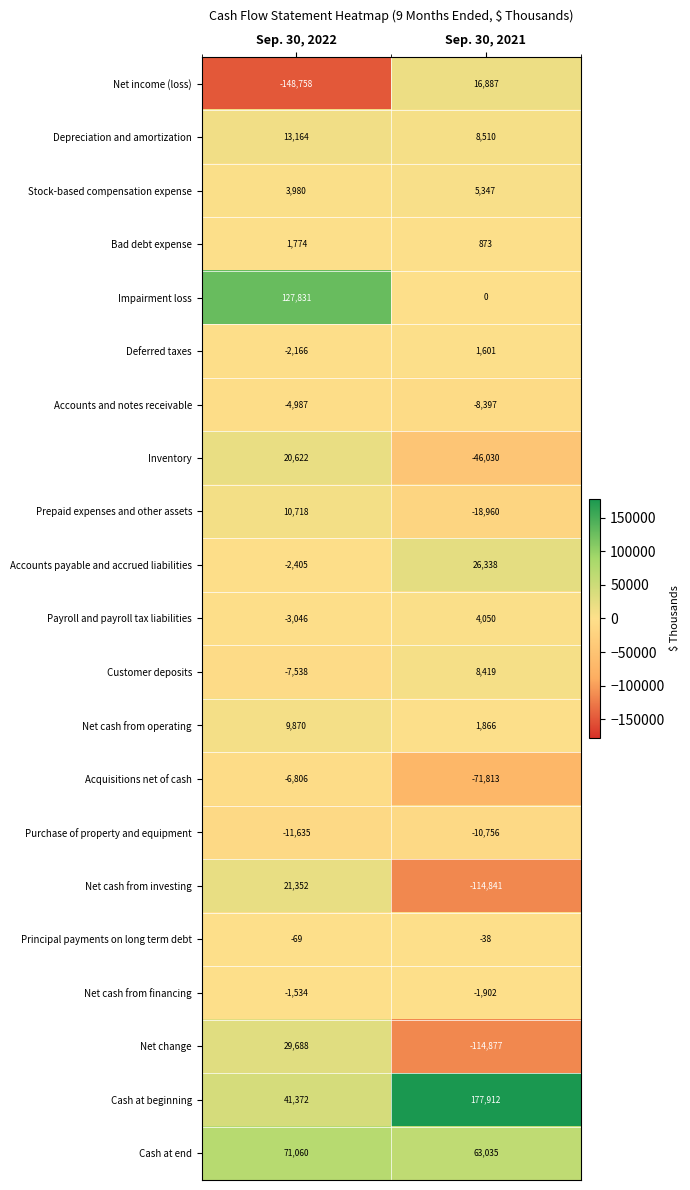

At which category does the chart reach its peak across all series?

Sep. 30, 2021